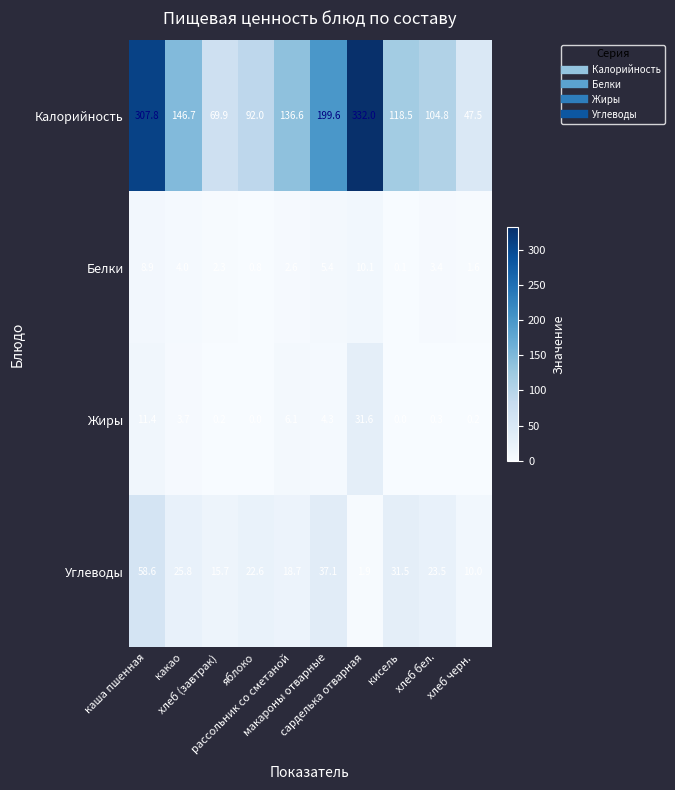

Rank the series by their maximum value, from highest to lowest.

Калорийность, Углеводы, Жиры, Белки